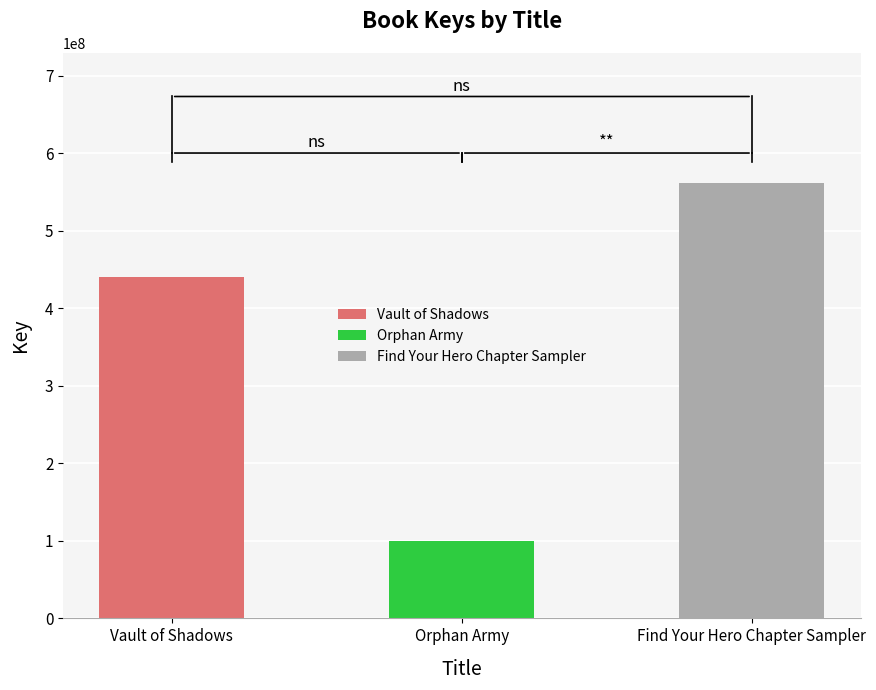

What is the label of the 2nd bar from the right?

Orphan Army